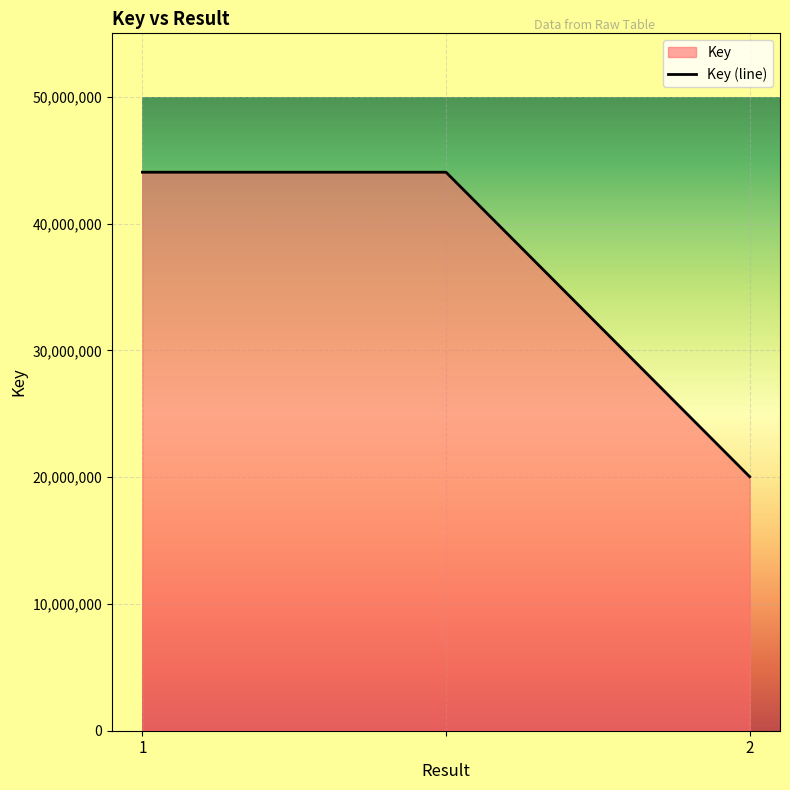

At which category does the chart reach its peak across all series?

1